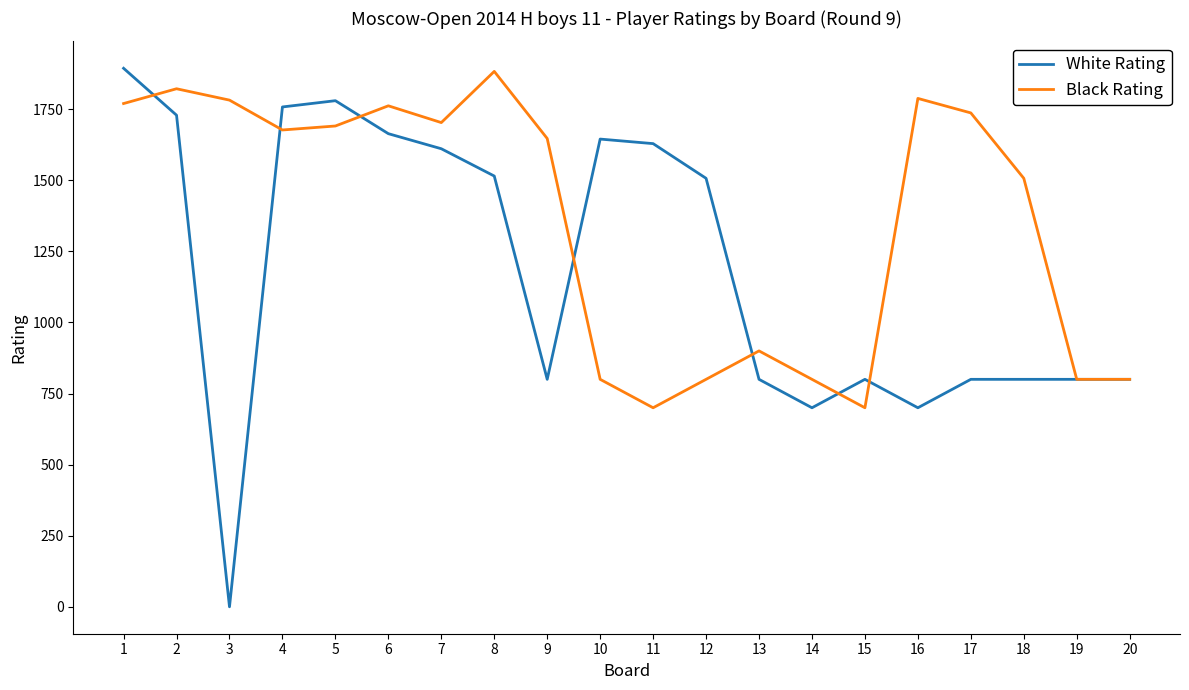

What is the total value across all series at 9?

2447